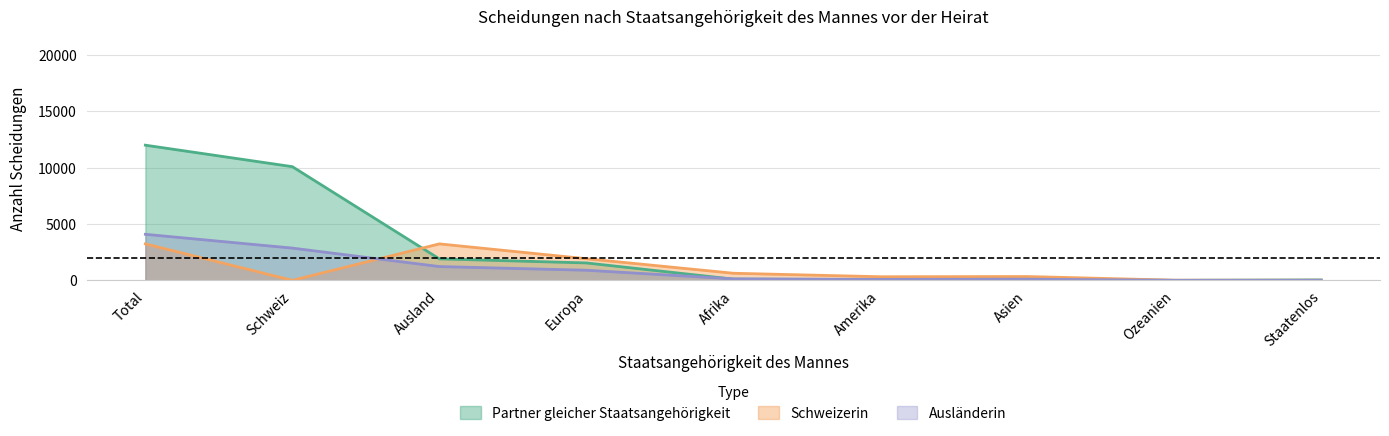

What is the total value across all series at Total?

19321